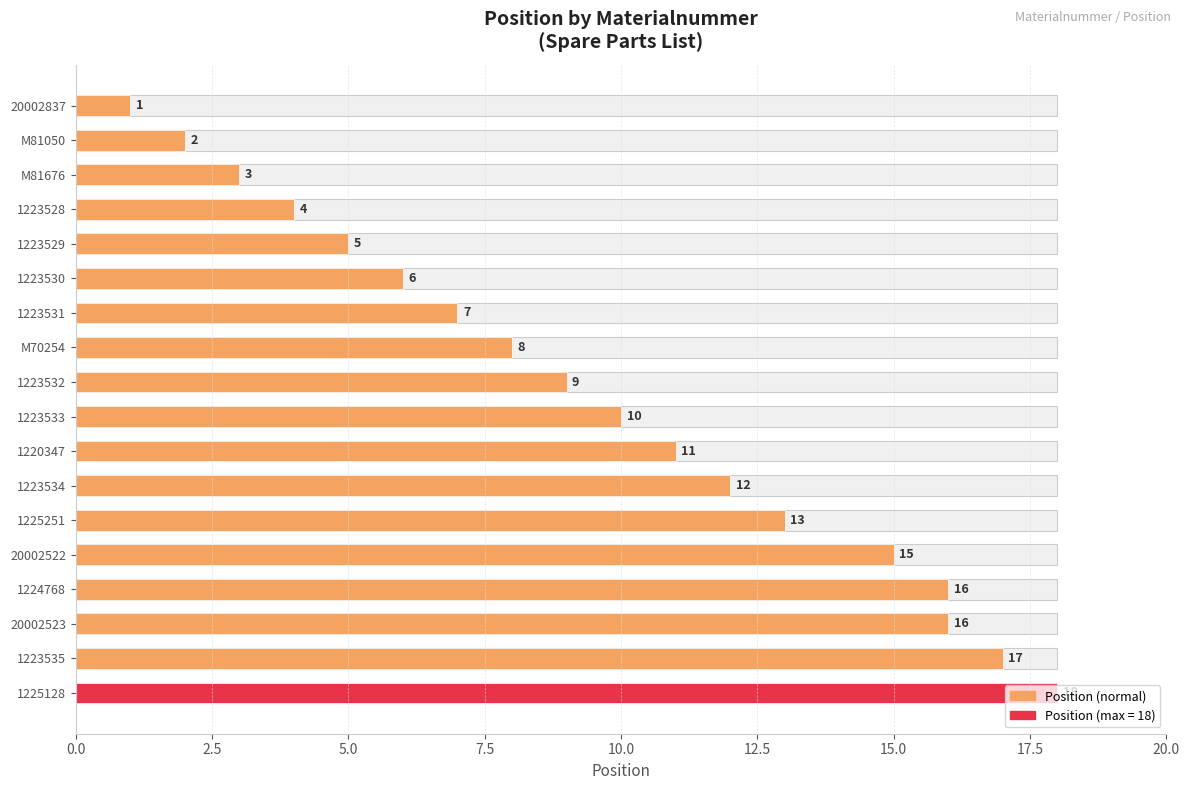

What position from the right is 9?

9